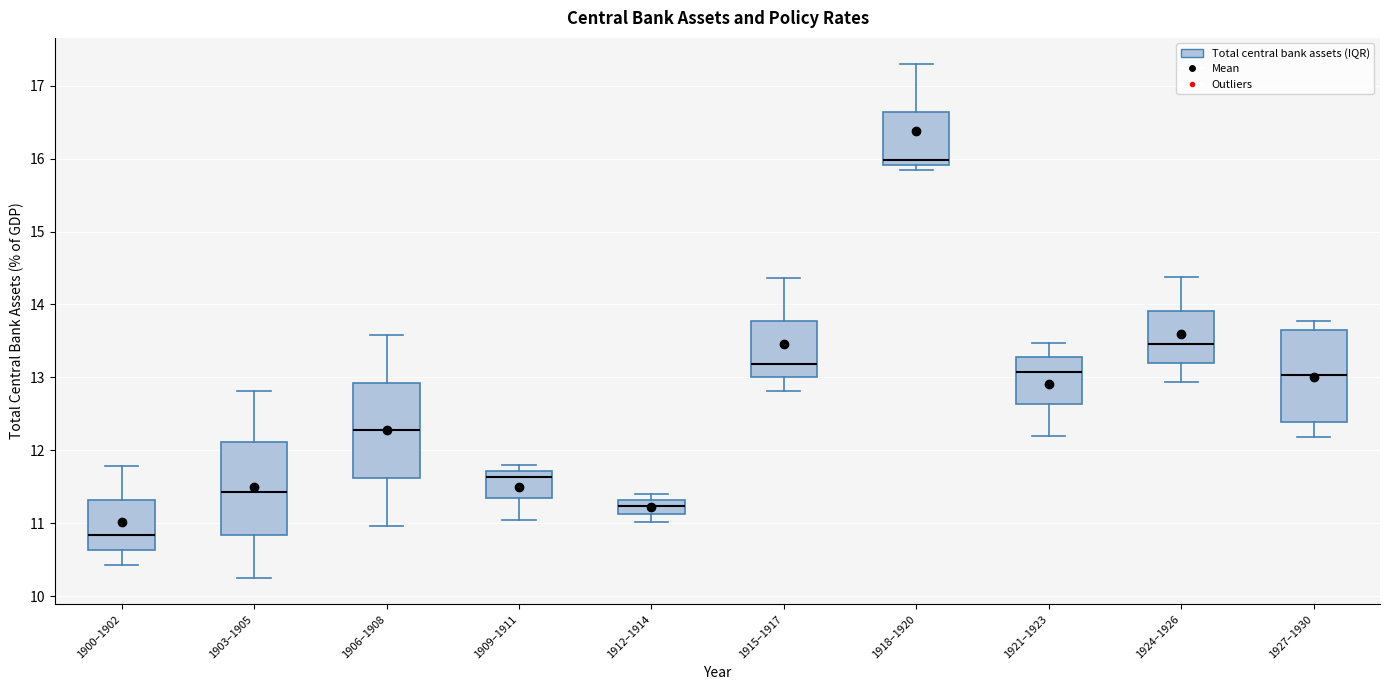

Reading left to right, read every box against the y-axis: the position of its median line, the range the box covers, and the ends of its whiskers. The values are not printed on the chart, so give them approximately, as read against the axis.

1900–1902: median 10.8, box 10.6 to 11.3, whiskers 10.4 to 11.8
1903–1905: median 11.4, box 10.8 to 12.1, whiskers 10.2 to 12.8
1906–1908: median 12.3, box 11.6 to 12.9, whiskers 11.0 to 13.6
1909–1911: median 11.6, box 11.3 to 11.7, whiskers 11.0 to 11.8
1912–1914: median 11.2, box 11.1 to 11.3, whiskers 11.0 to 11.4
1915–1917: median 13.2, box 13.0 to 13.8, whiskers 12.8 to 14.4
1918–1920: median 16.0, box 15.9 to 16.6, whiskers 15.8 to 17.3
1921–1923: median 13.1, box 12.6 to 13.3, whiskers 12.2 to 13.5
1924–1926: median 13.5, box 13.2 to 13.9, whiskers 12.9 to 14.4
1927–1930: median 13.0, box 12.4 to 13.6, whiskers 12.2 to 13.8